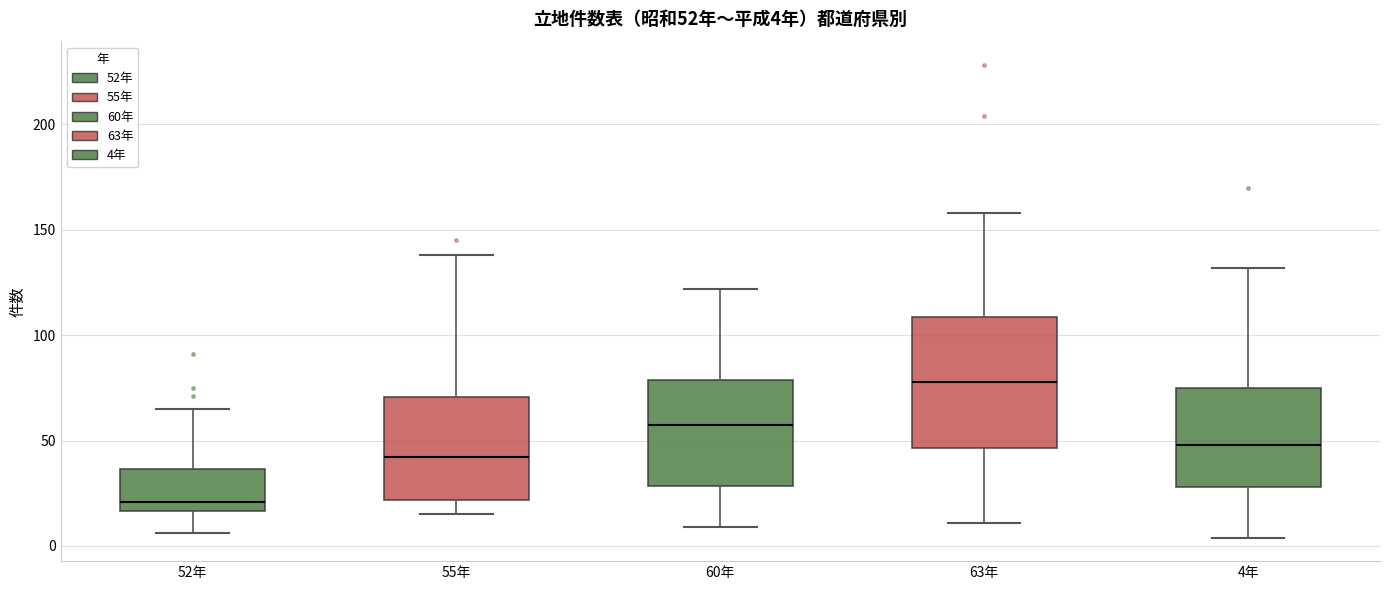

Which box has the lowest median line?

52年